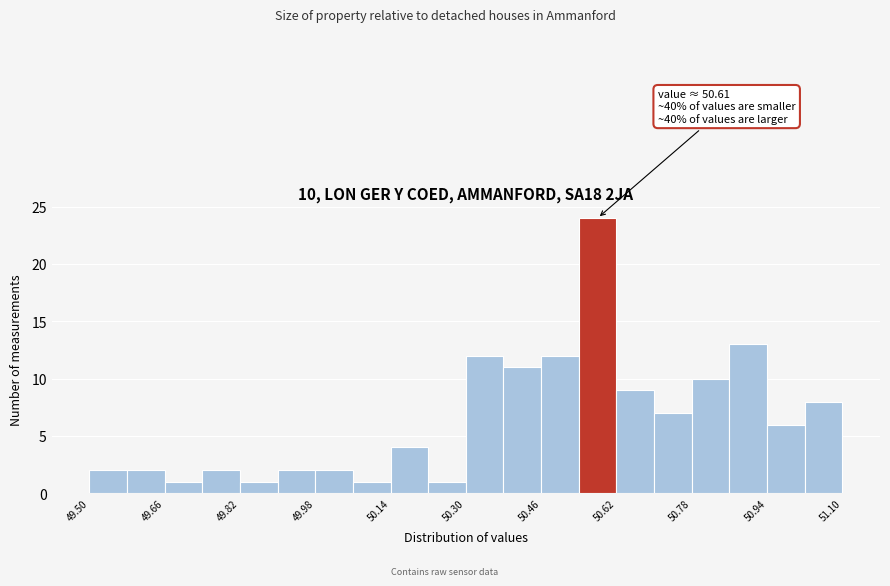

Over which range of the x-axis is the bar tallest?

50.54 to 50.62